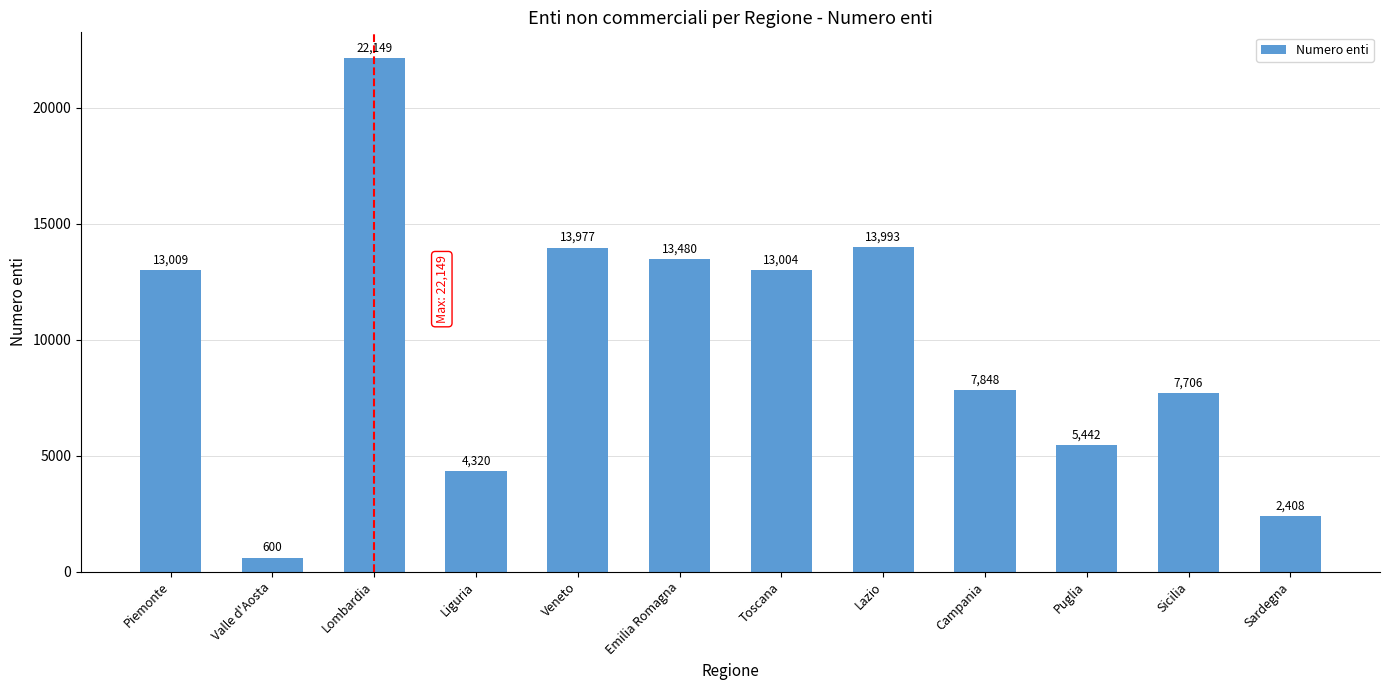

What is the average value?

9828